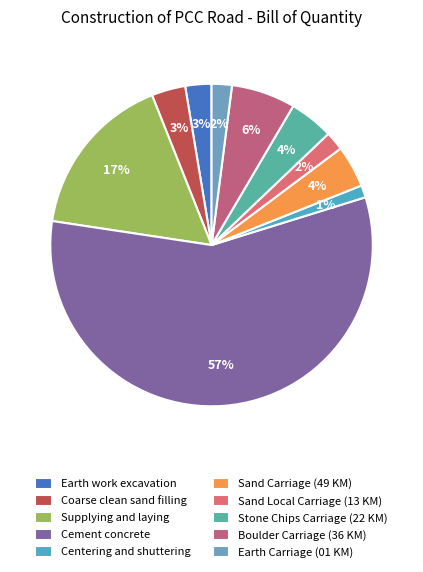

Is it true that Earth work excavation is 13% of the pie?

False